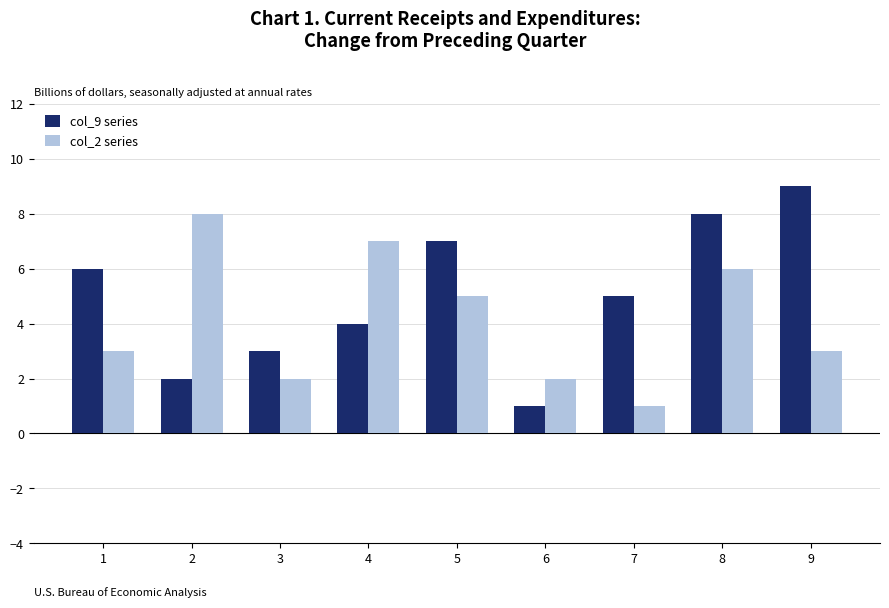

Between 1 and 9, which series saw the biggest shift?

col_9 series